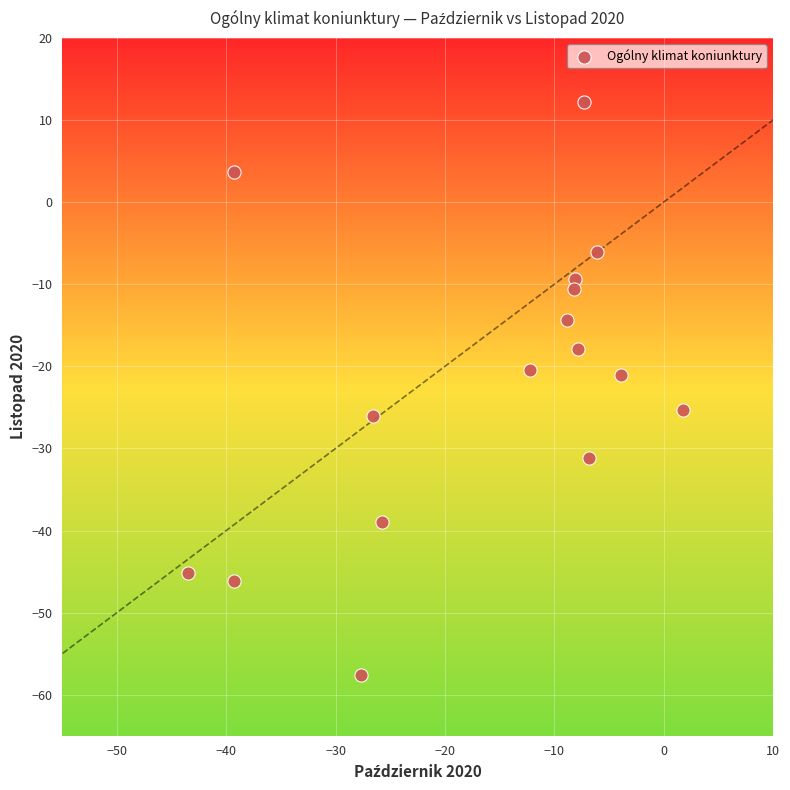

What is the range of X values (max minus min)?

45.3